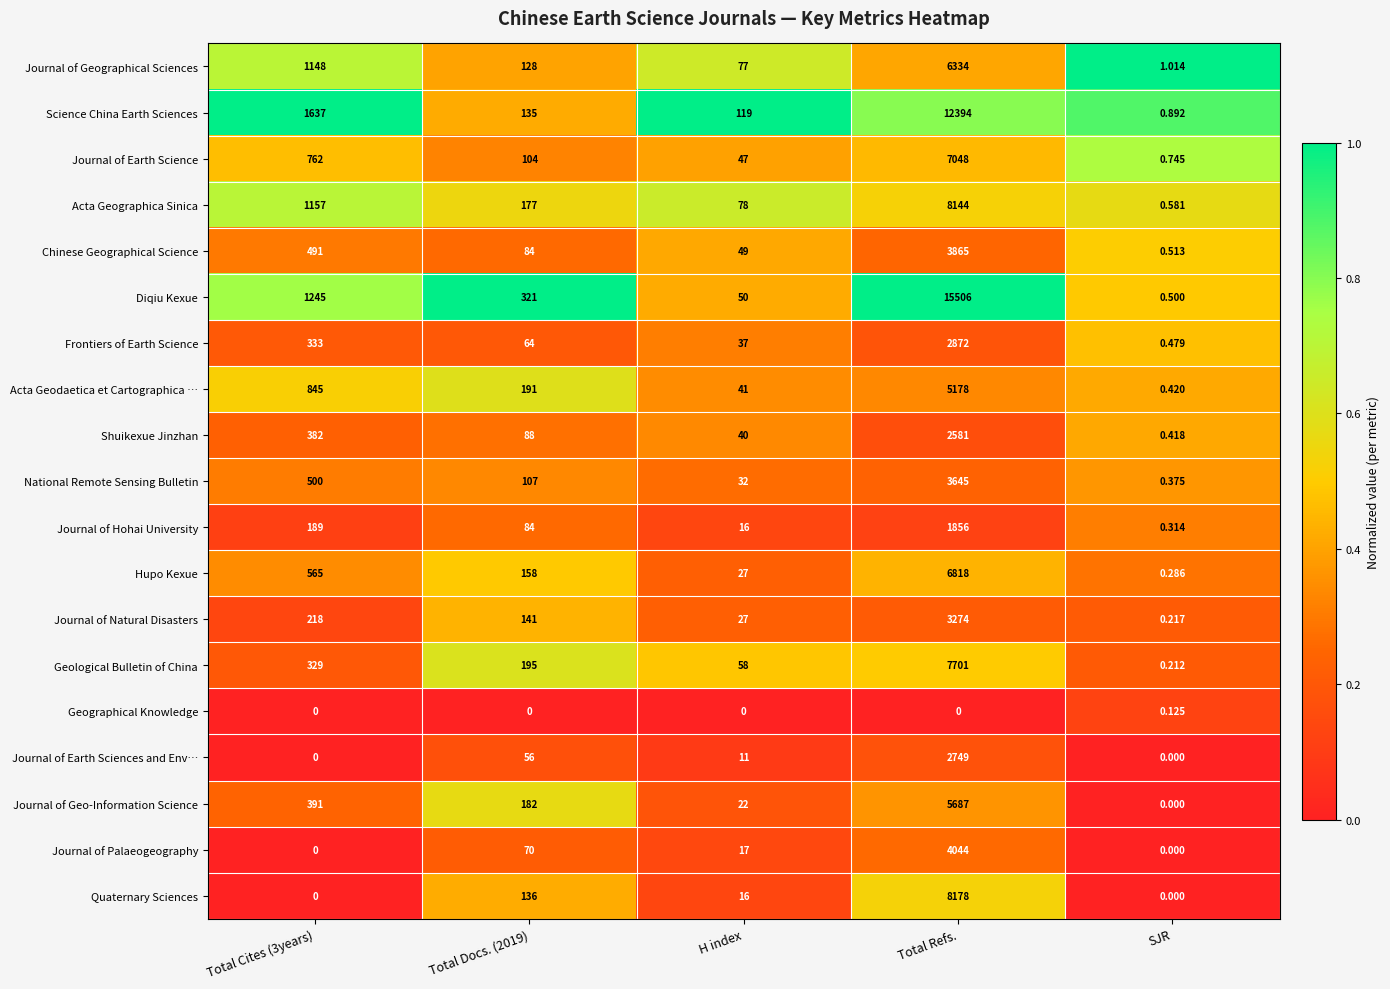

Between H index and SJR, which series saw the biggest shift?

Science China Earth Sciences